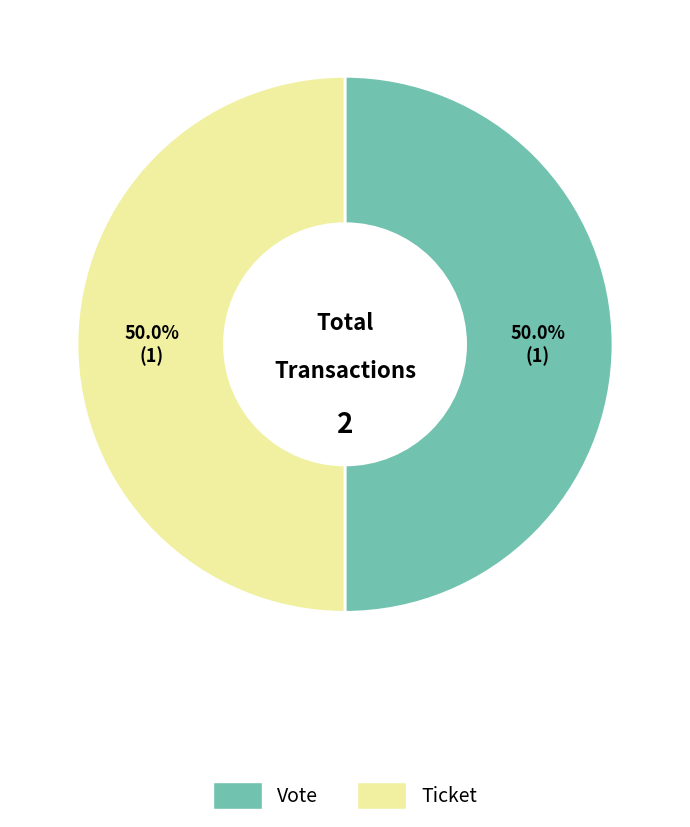

Is the sum of Ticket and Vote greater than half?

Yes